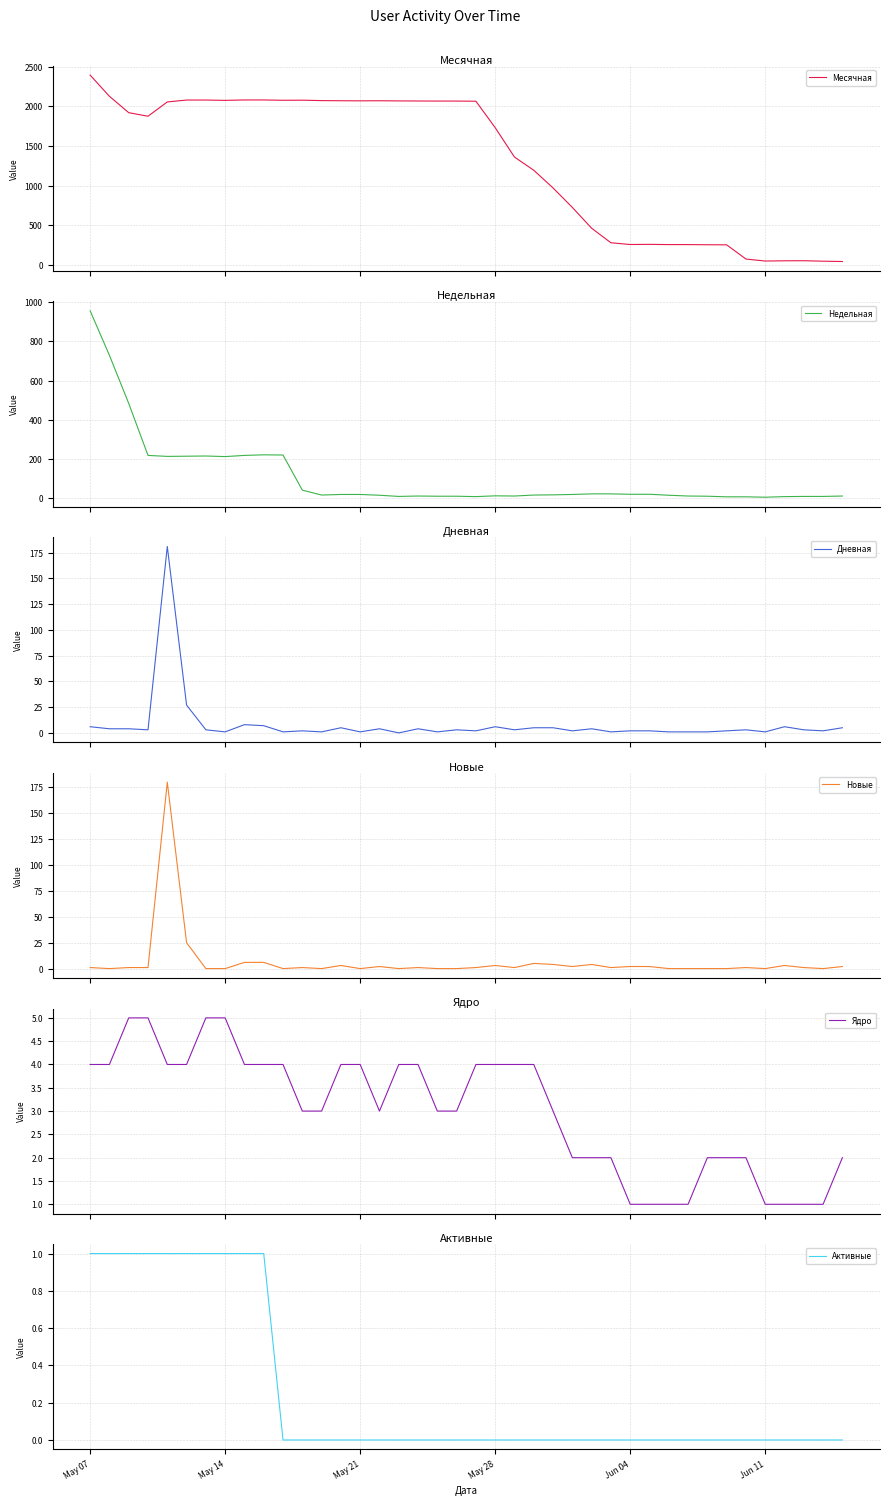

At how many categories does at least one series exceed 2004?

19